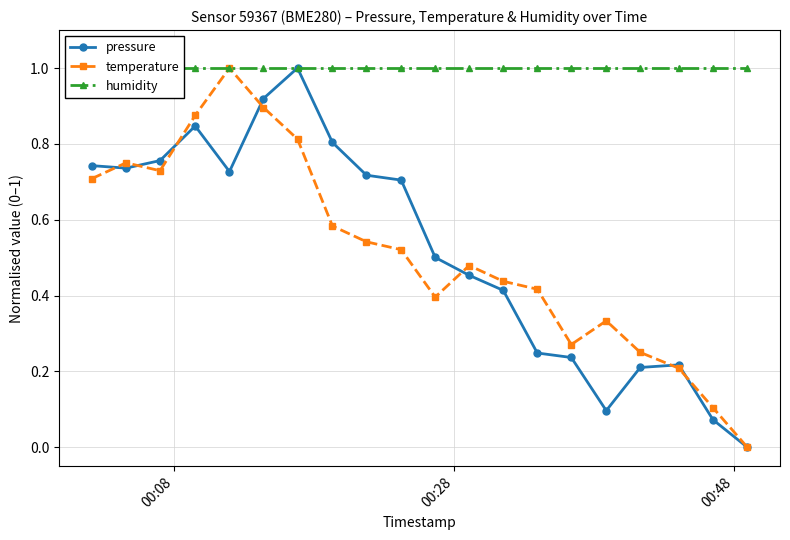

What is the maximum value for pressure?

1.0